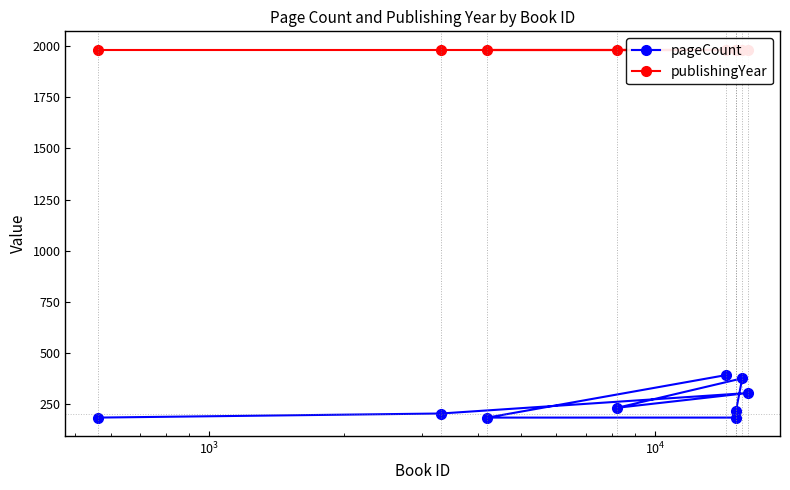

What is the lowest value of the pageCount series?

184